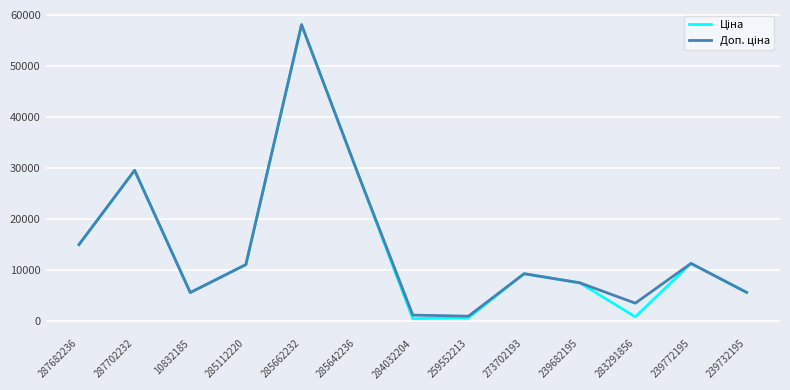

At how many categories does at least one series exceed 6901?

8